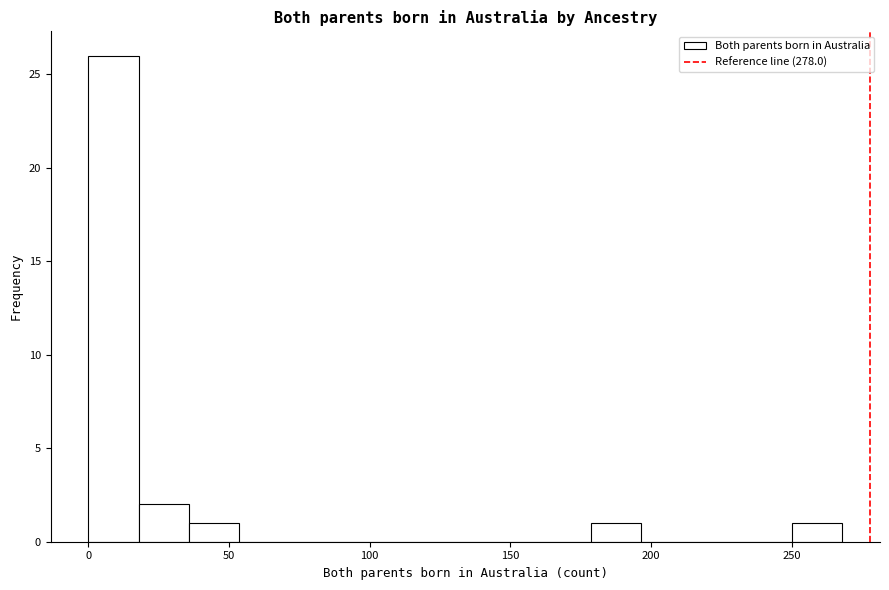

Around what value on the x-axis is the tallest bar? Give the approximate position of its centre, as read against the axis.

10